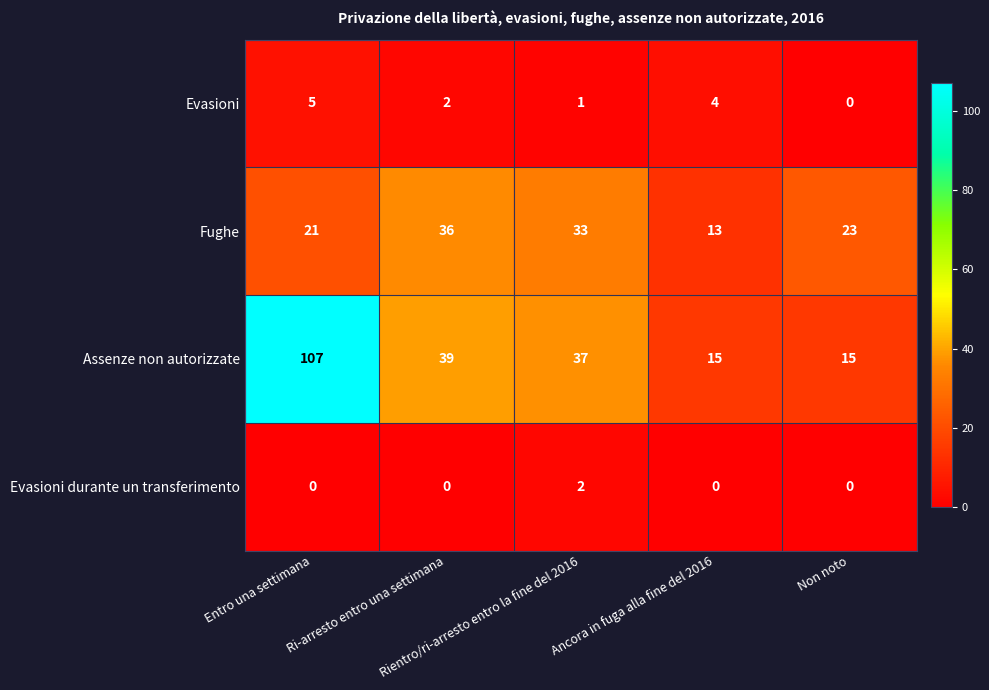

What is the difference between the highest and lowest values at Entro una settimana?

107